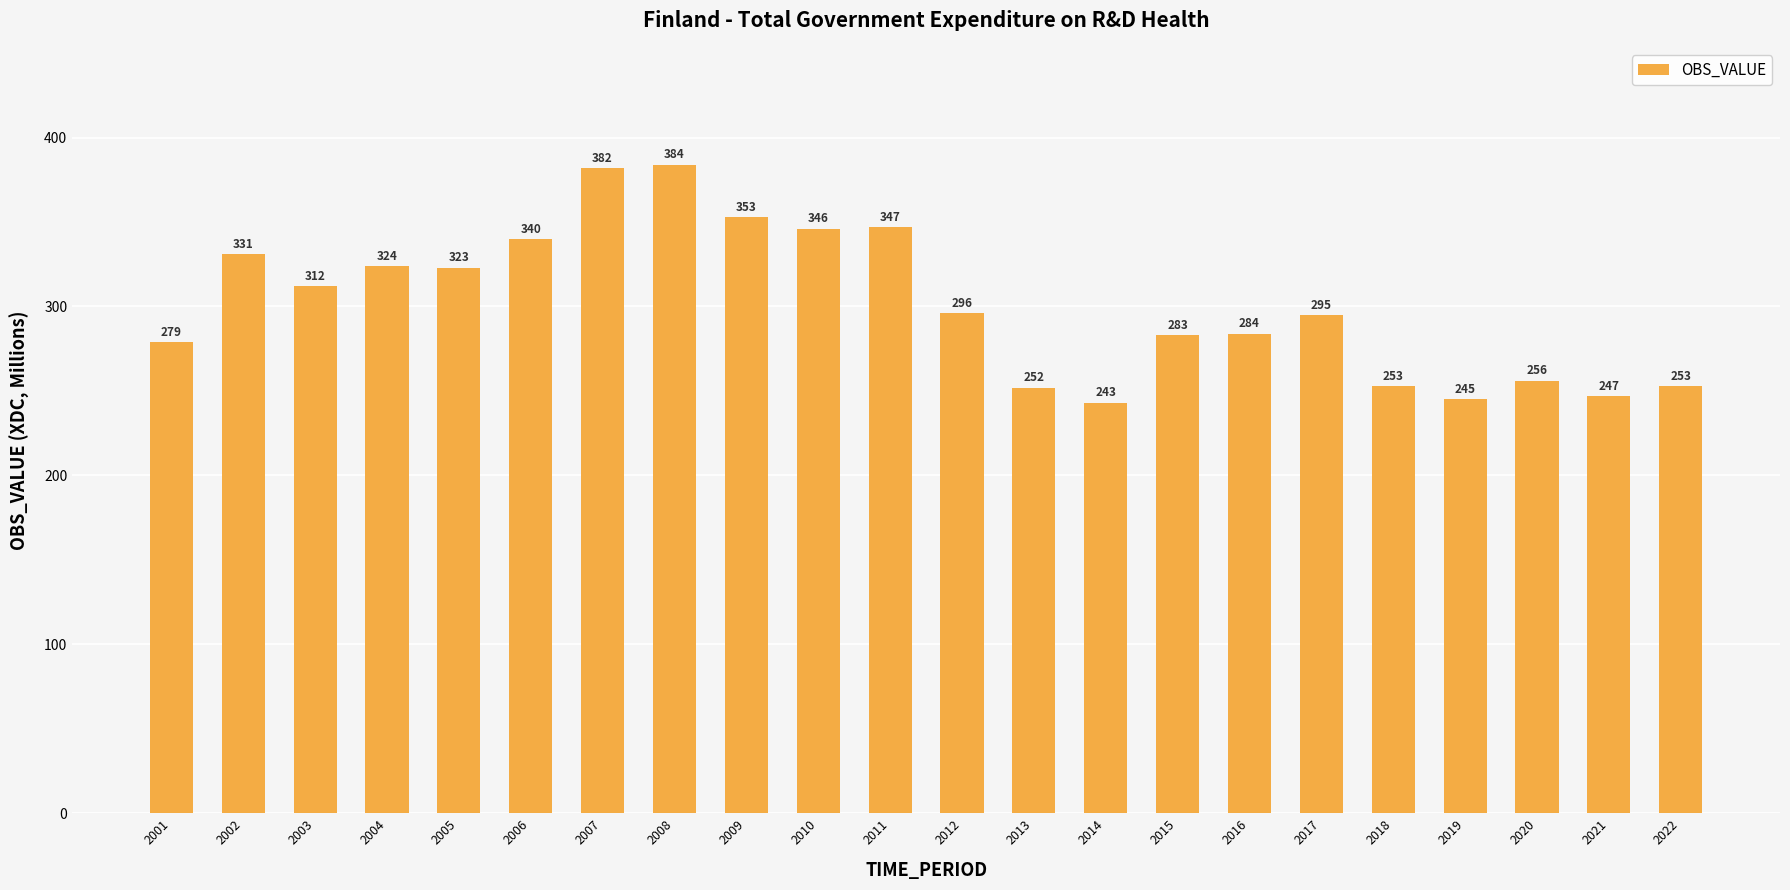

The value at 2013 is 252. True or false?

True